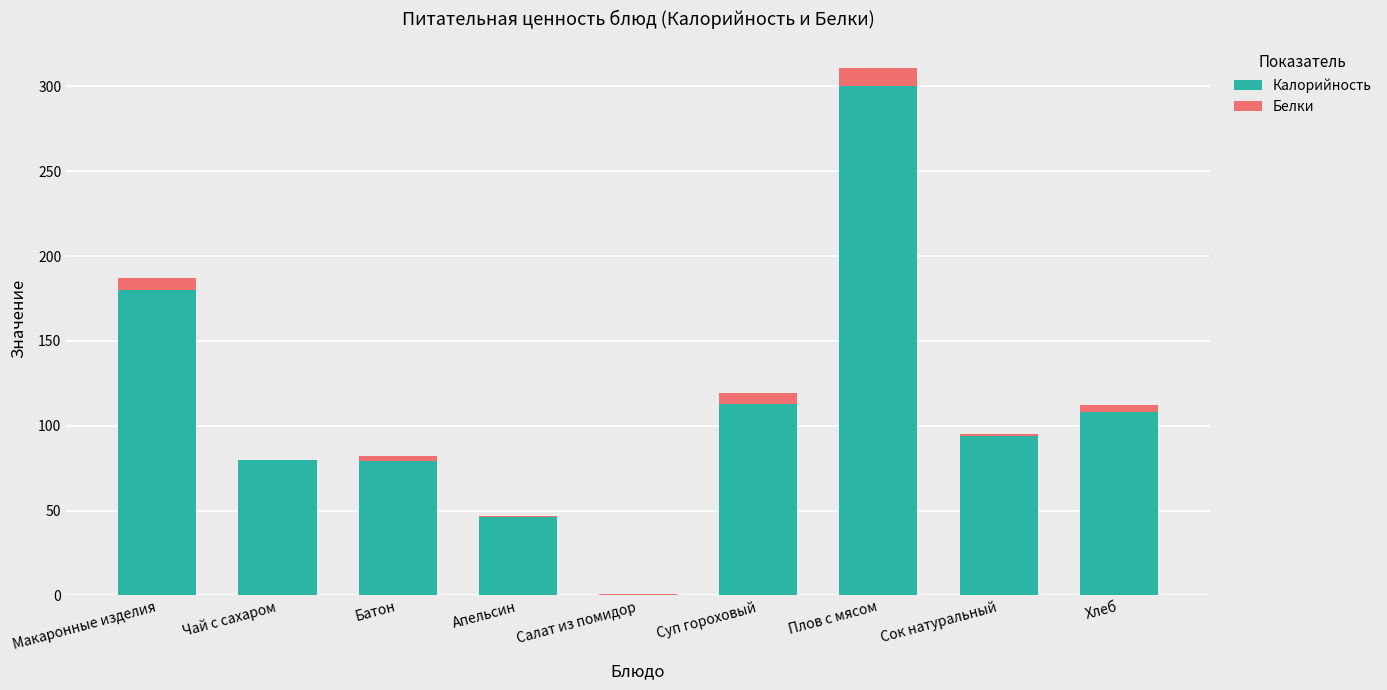

Are the bars horizontal?

No